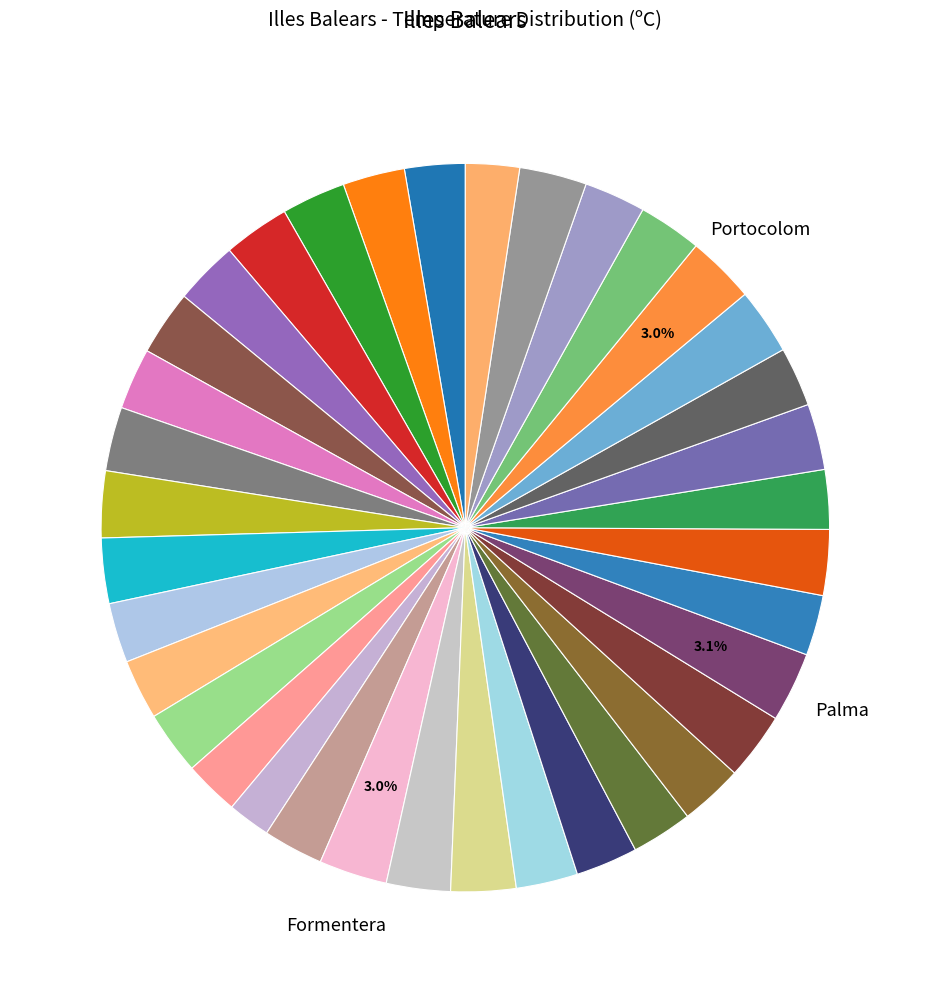

How many slices are in this pie chart?

36